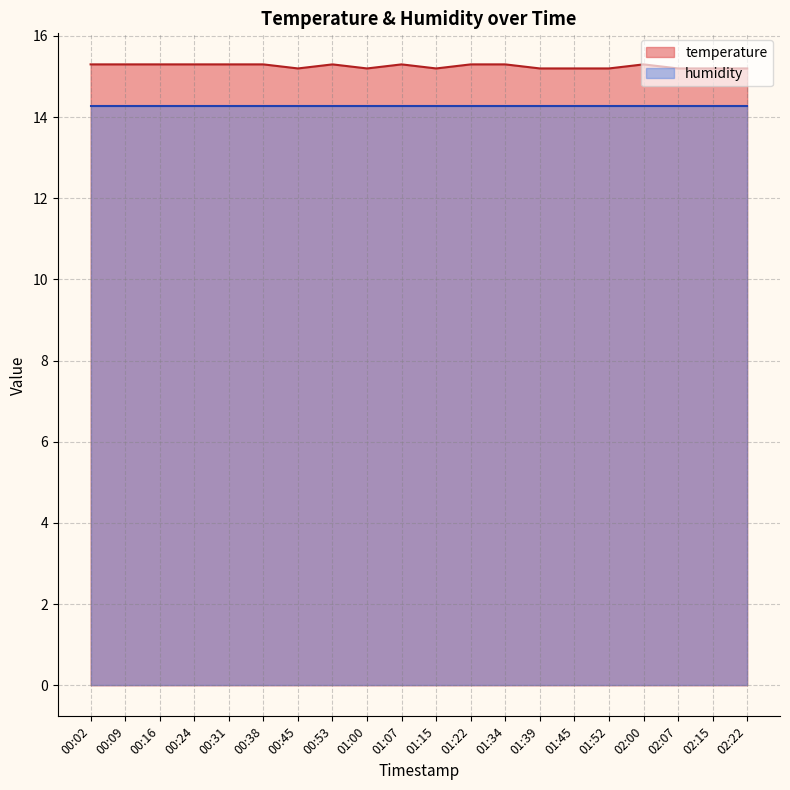

The chart shows a value of 15.2 at 01:15. True or false?

True